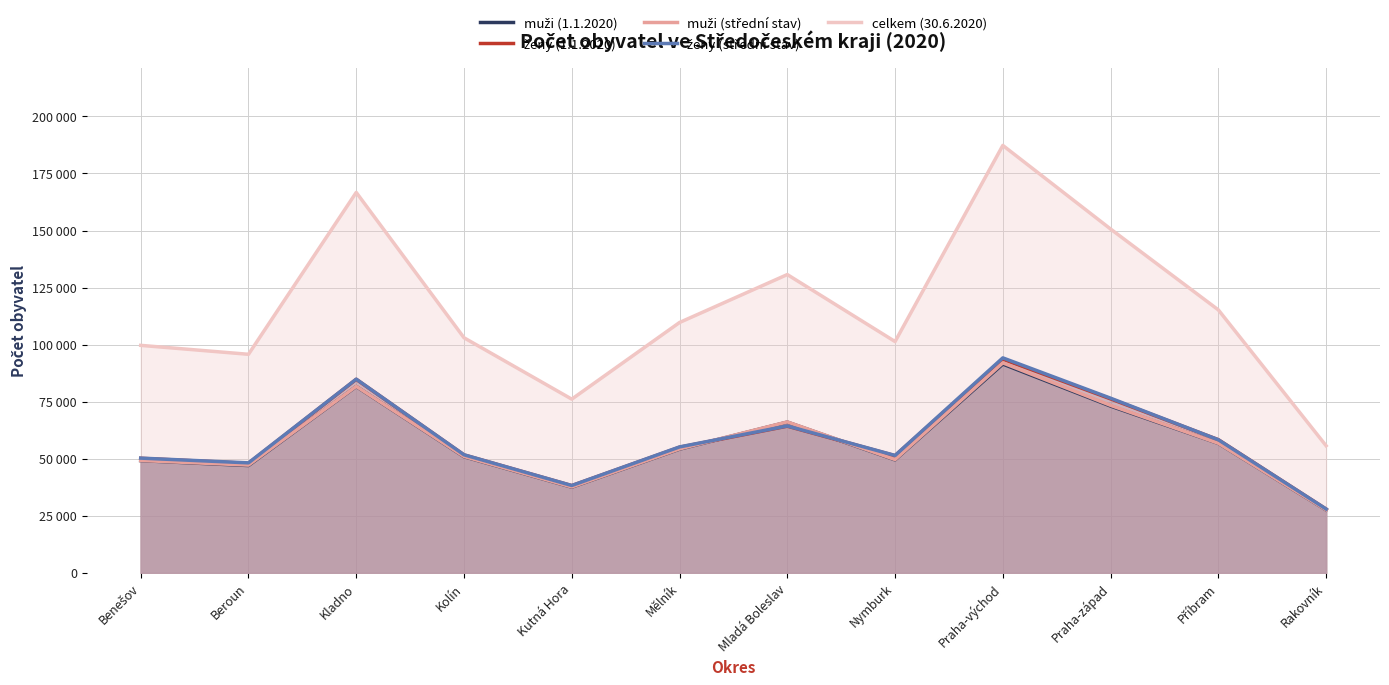

At how many categories does at least one series exceed 126138?

4